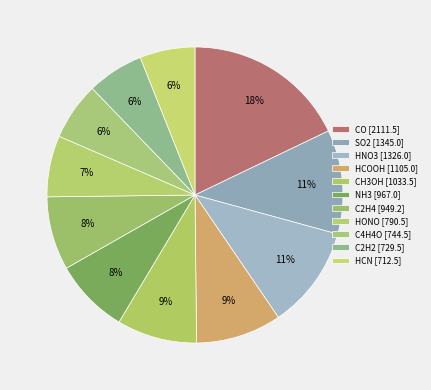

How many segments does this pie chart have?

11